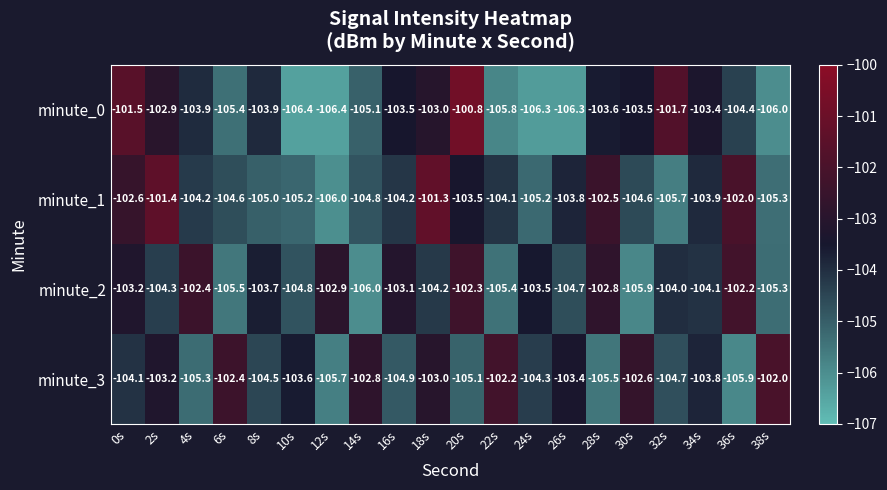

Which series has the largest total across all categories?

minute_3